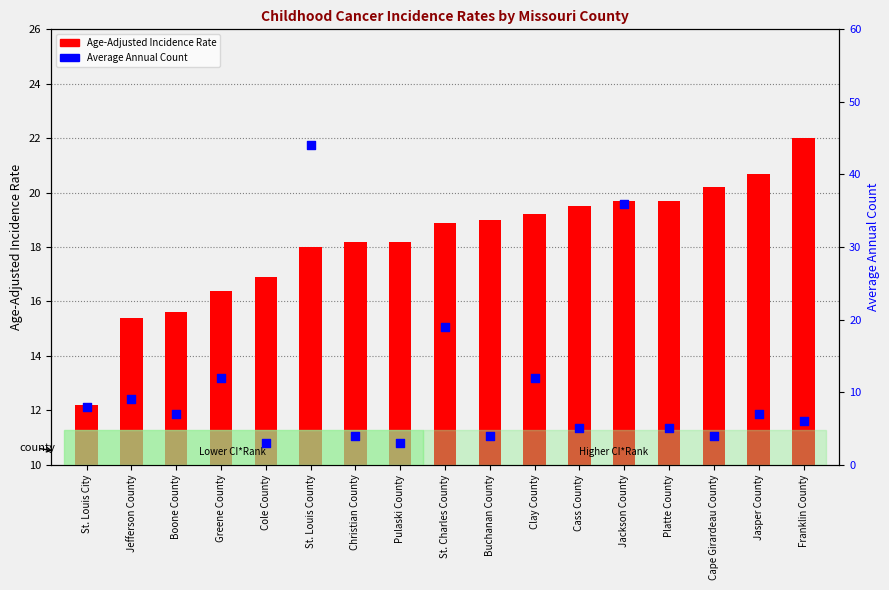

Which series has the largest total across all categories?

Age-Adjusted Incidence Rate